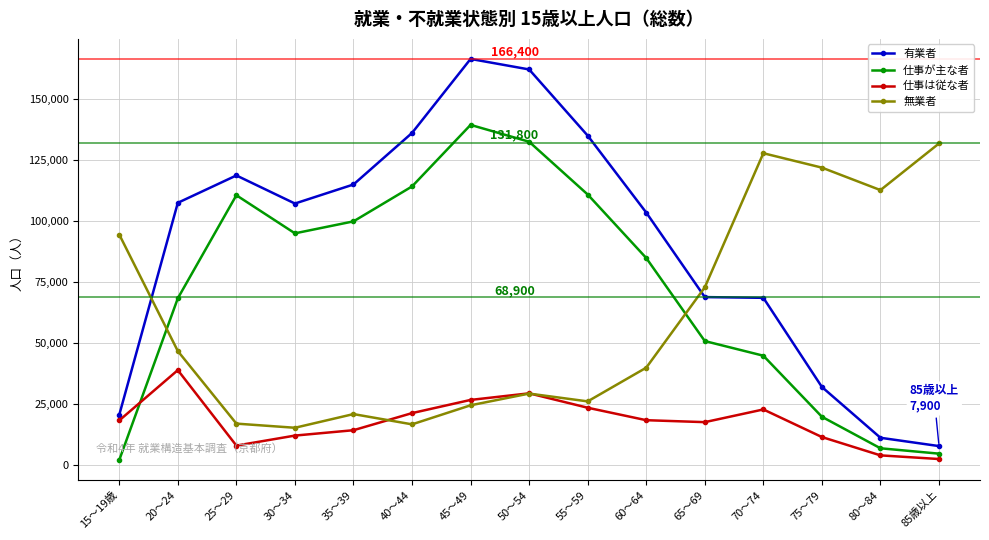

Between which two adjacent categories do 無業者 and 仕事が主な者 first intersect?

15～19歳 and 20～24